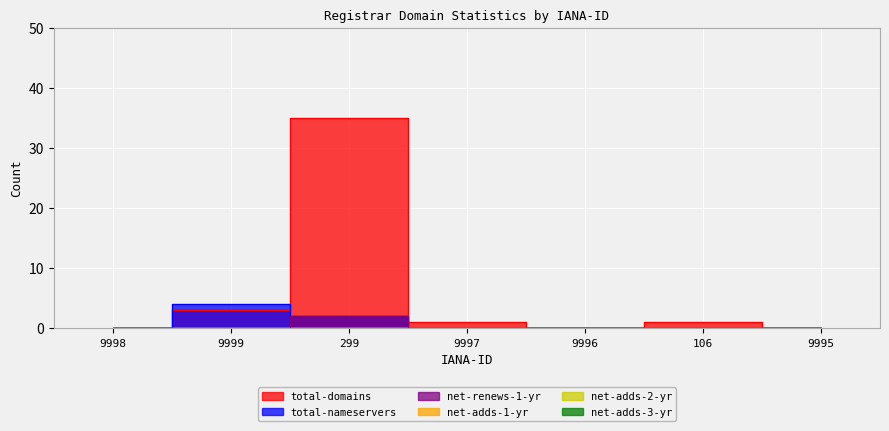

At which category does total-nameservers reach its first local peak?

9999